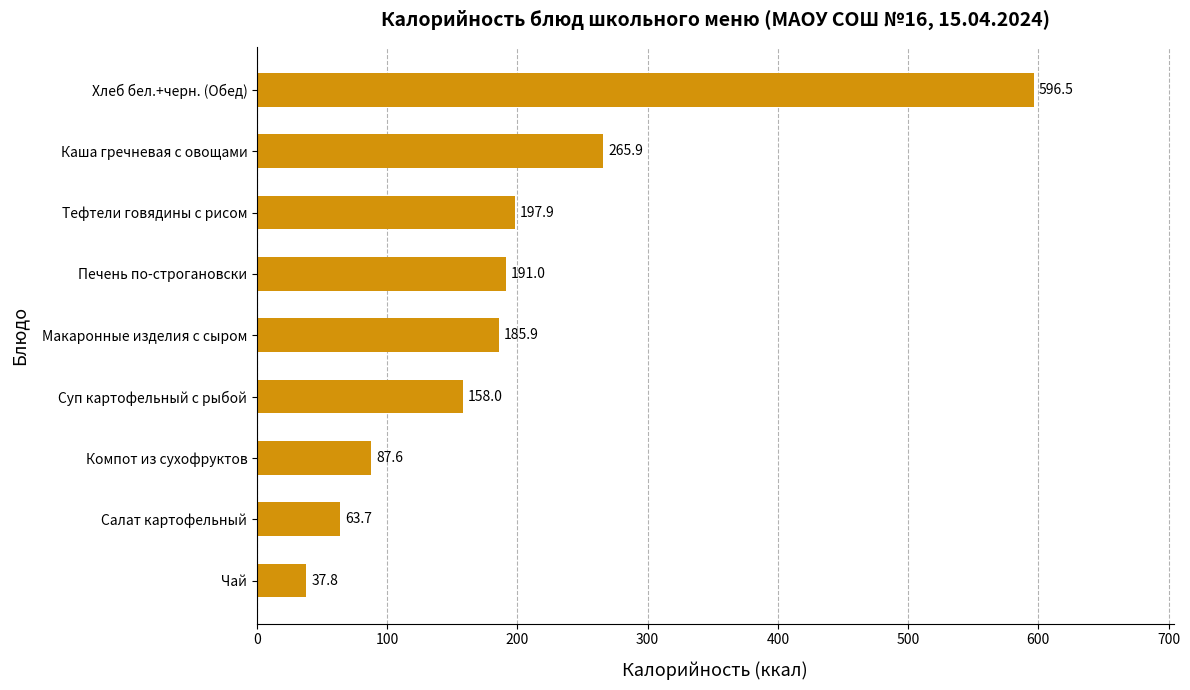

Are the bars grouped side by side (vs. stacked)?

No